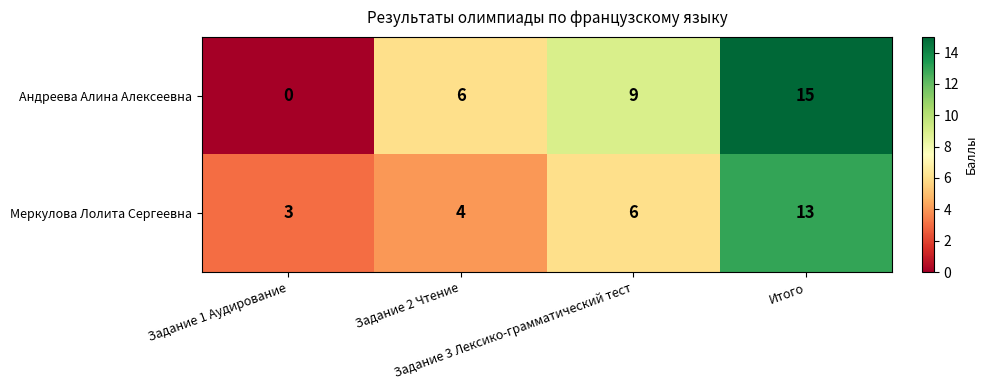

What is the sum of all Меркулова Лолита Сергеевна values?

26